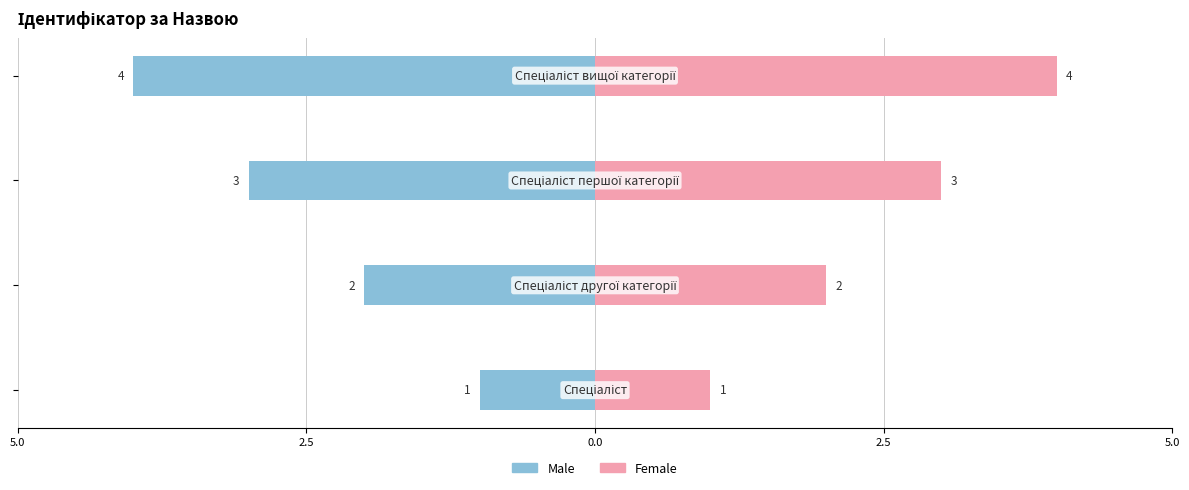

At 2.5, list the series in order from largest to smallest.

Female, Male